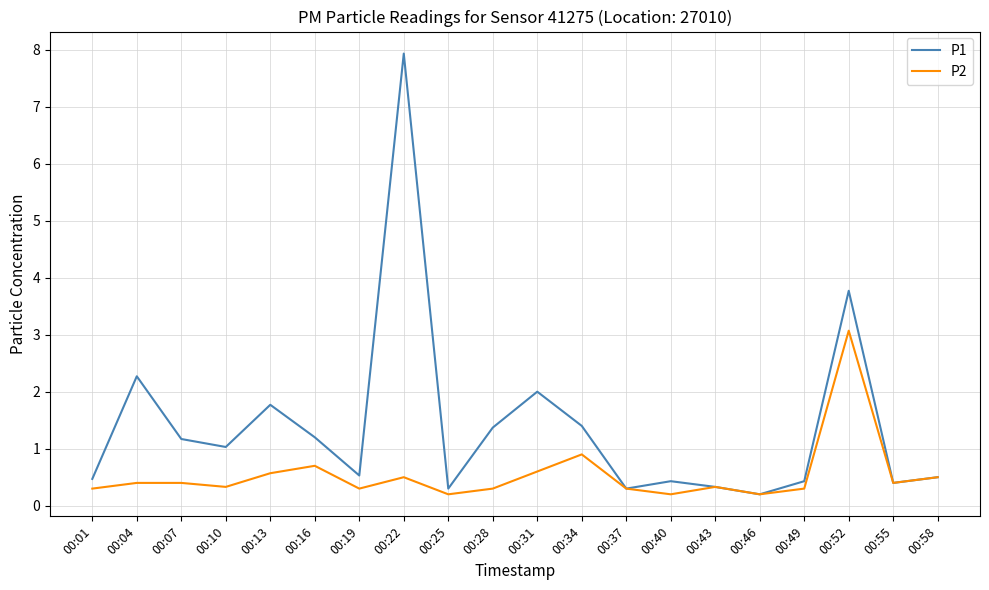

List the series in order of their peak value, lowest first.

P2, P1